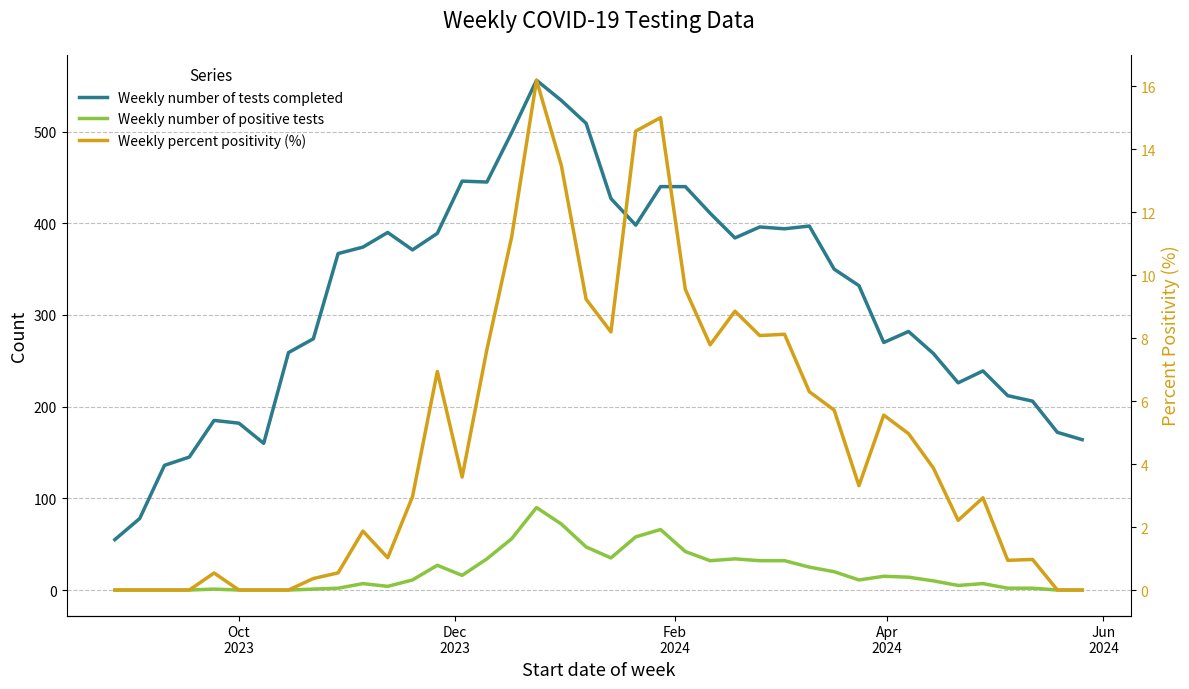

Is this an area chart (filled region under the line)?

No